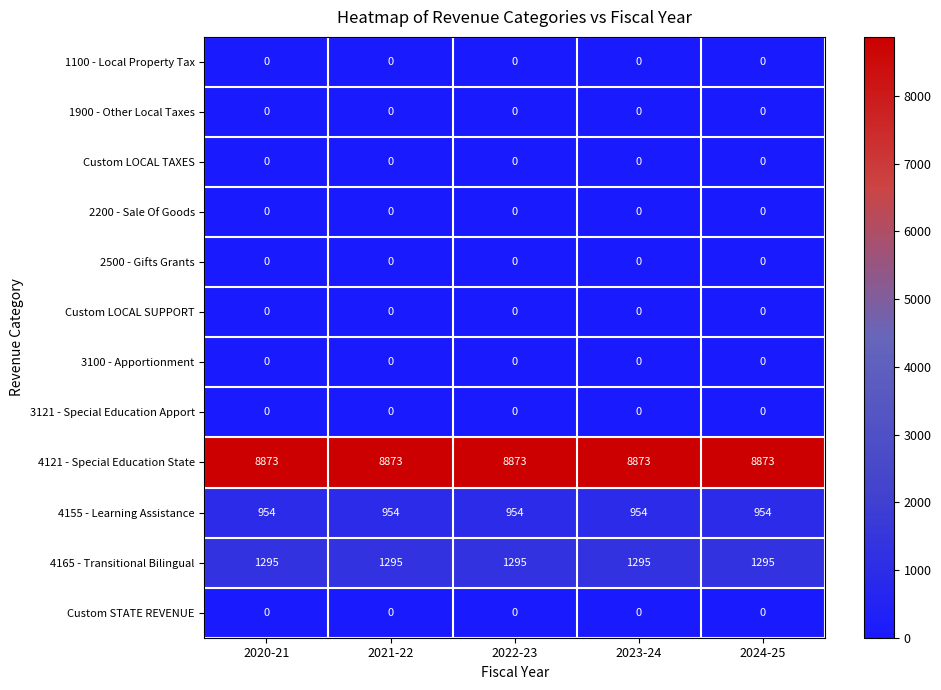

What is the average value of the 4121 - Special Education State series?

8873